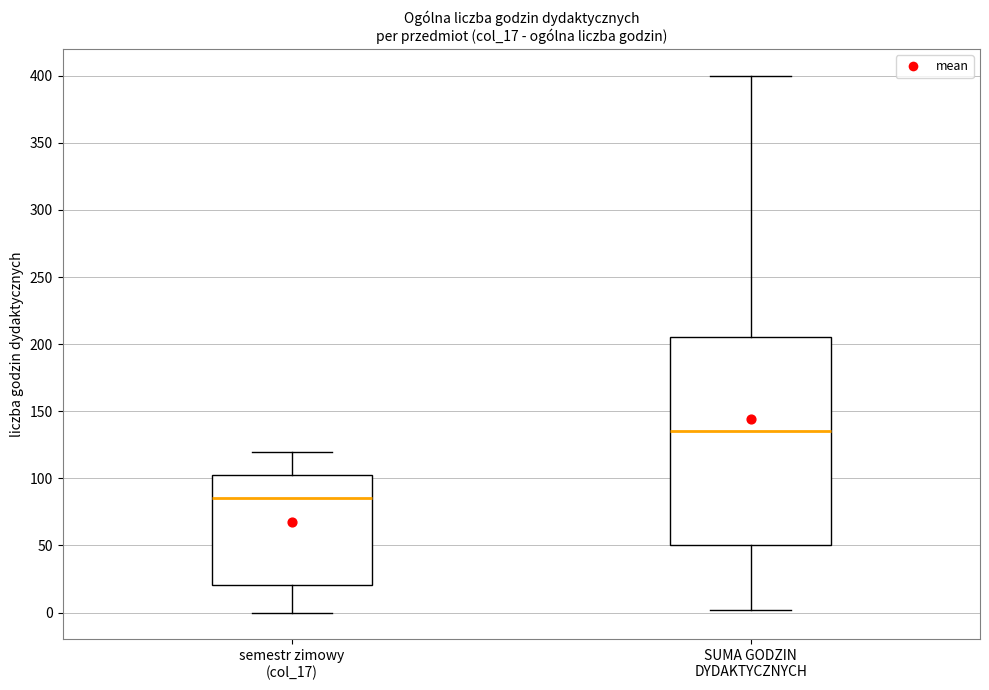

Which box's median line is the highest?

SUMA GODZIN DYDAKTYCZNYCH